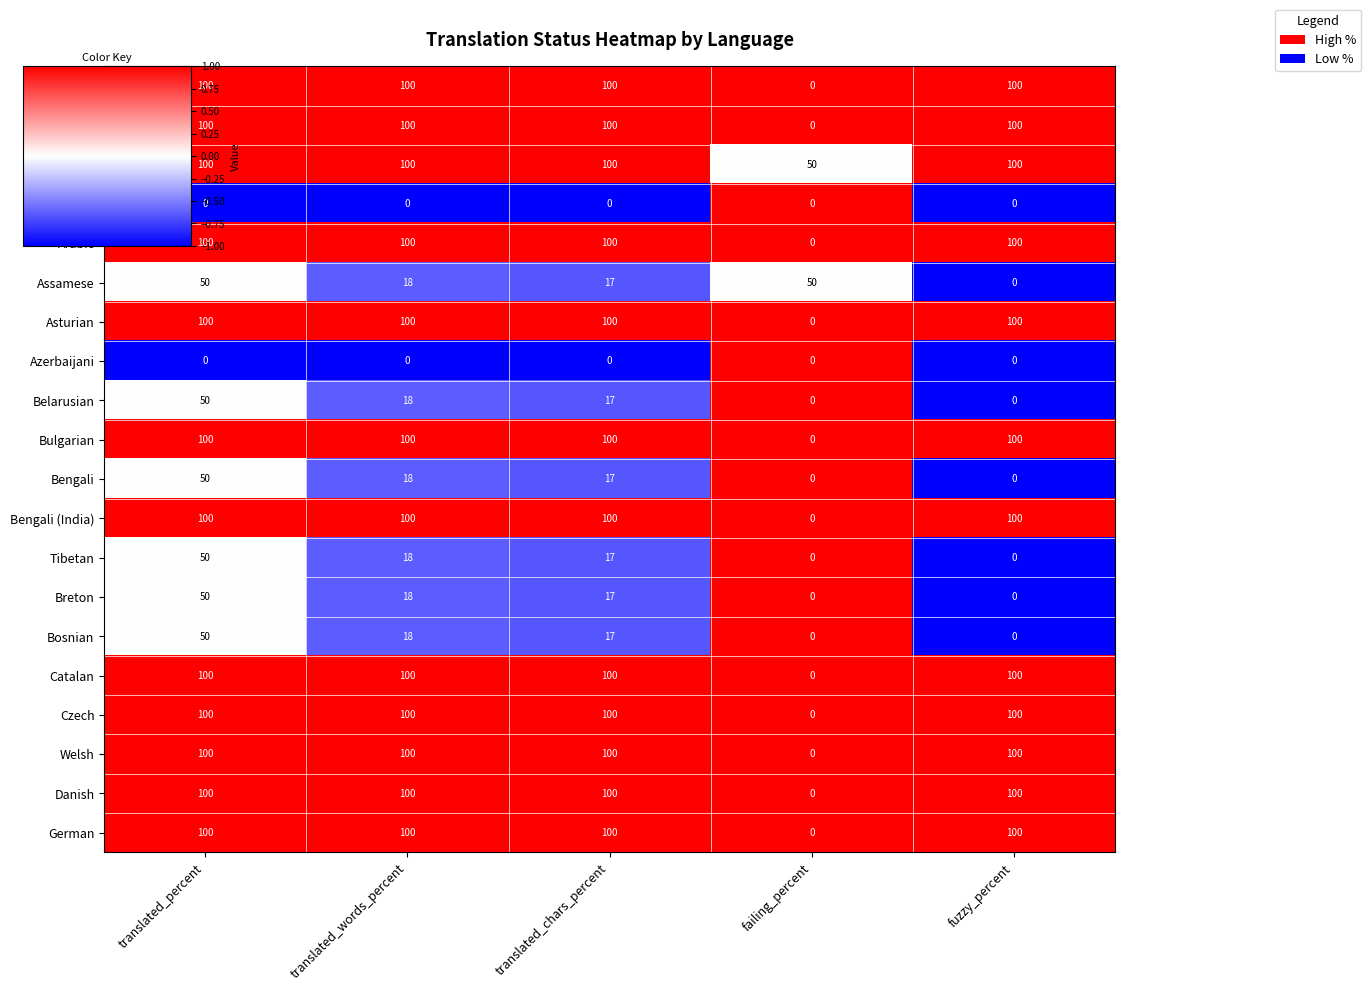

What is the minimum value shown in the chart?

0